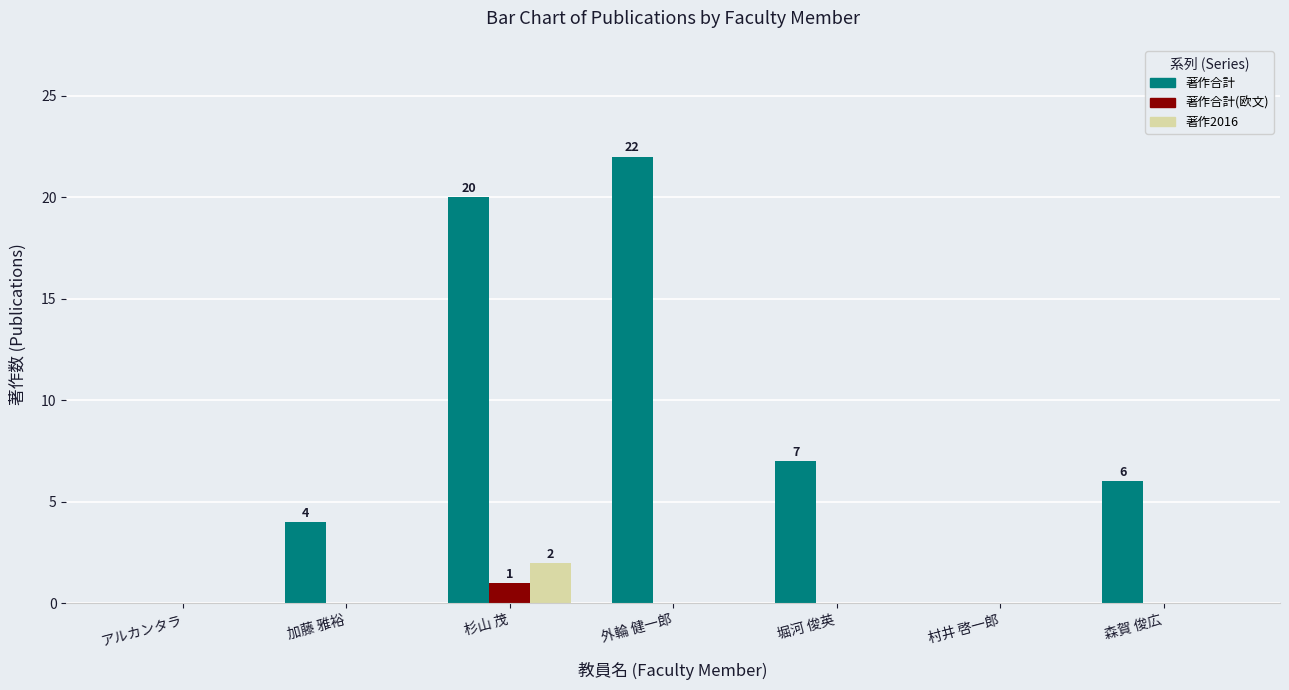

At which category does the chart reach its peak across all series?

外輪 健一郎